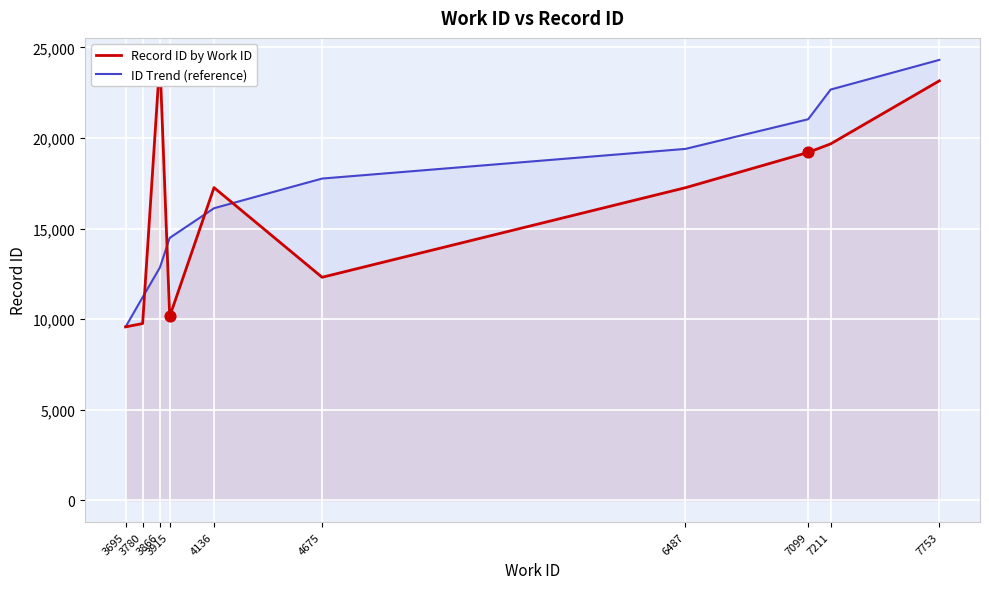

Which series reaches the maximum Y coordinate?

Record ID by Work ID